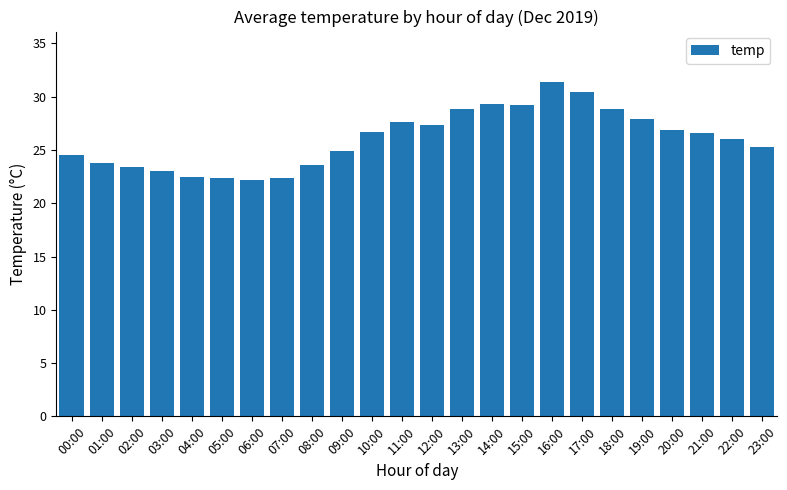

What is the label of the 8th bar from the right?

16:00